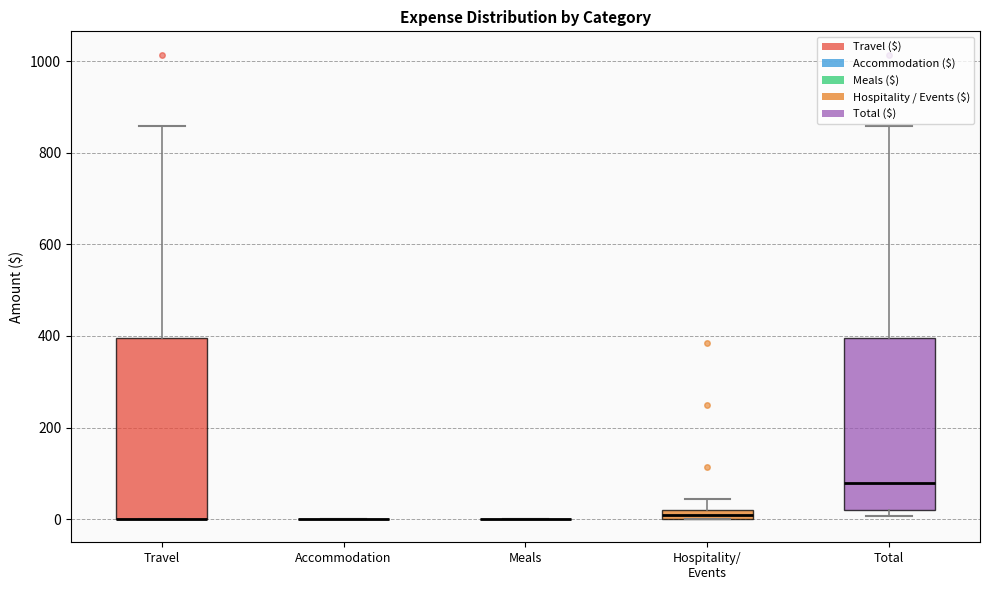

Where is the upper edge of the box for Travel on the y-axis? The values are not printed on the chart, so give them approximately, as read against the axis.

400